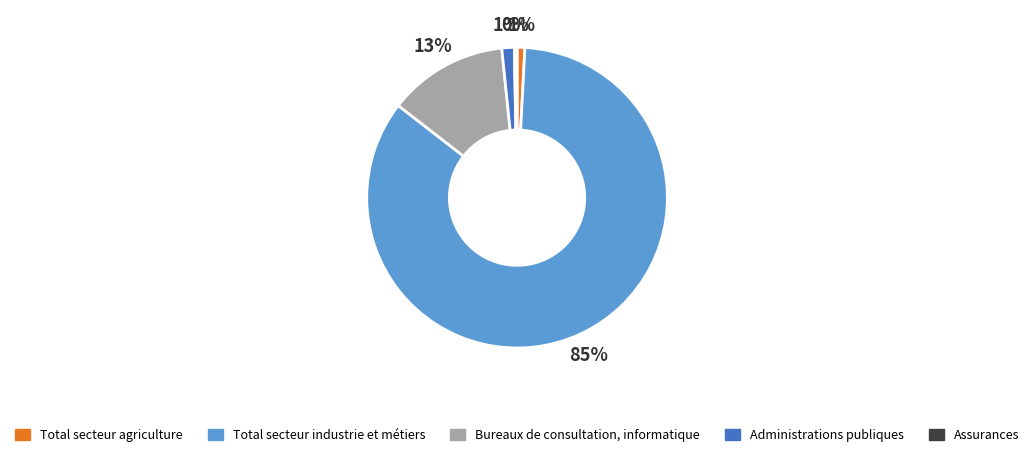

What is the ratio of the value at Administrations publiques to the value at Assurances?

4.7